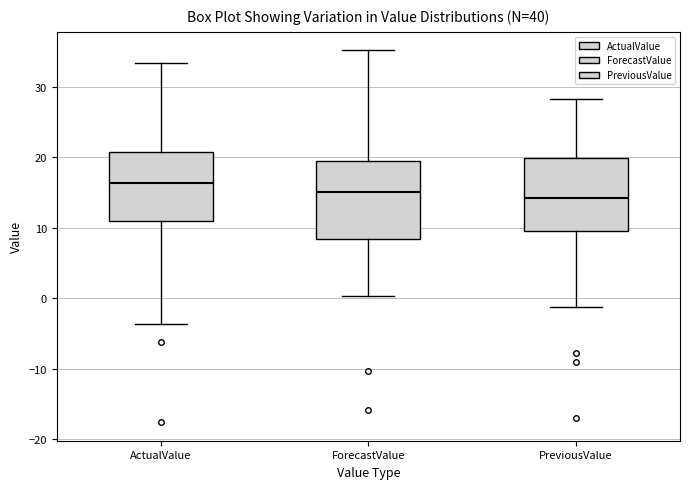

Reading left to right, transcribe this box plot: for each box, give where its median line is, the range the box spans, and where its two whiskers end, as read against the y-axis. The values are not printed on the chart, so give them approximately, as read against the axis.

ActualValue: median 16, box 11 to 21, whiskers -4 to 33
ForecastValue: median 15, box 8 to 19, whiskers 0 to 35
PreviousValue: median 14, box 10 to 20, whiskers -1 to 28